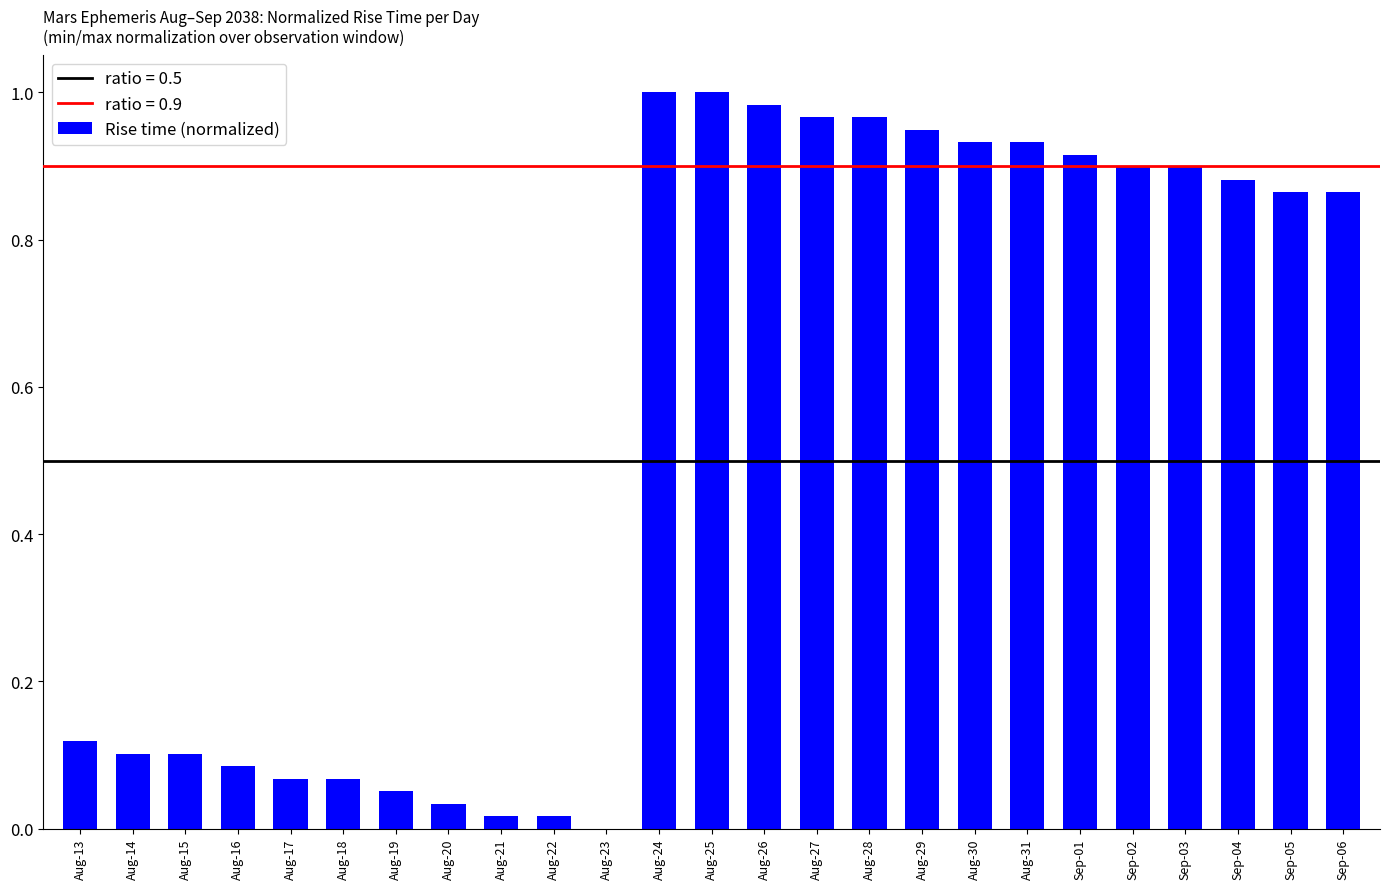

Which has a higher value, Aug-30 or Aug-23?

Aug-30